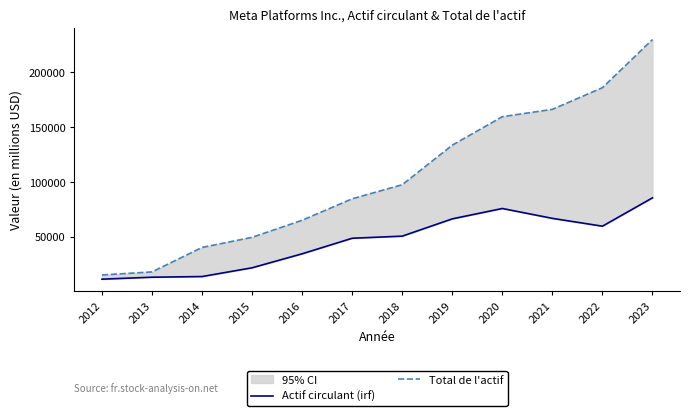

What is the sum of the Total de l'actif values at 2012 and 2020?

174419